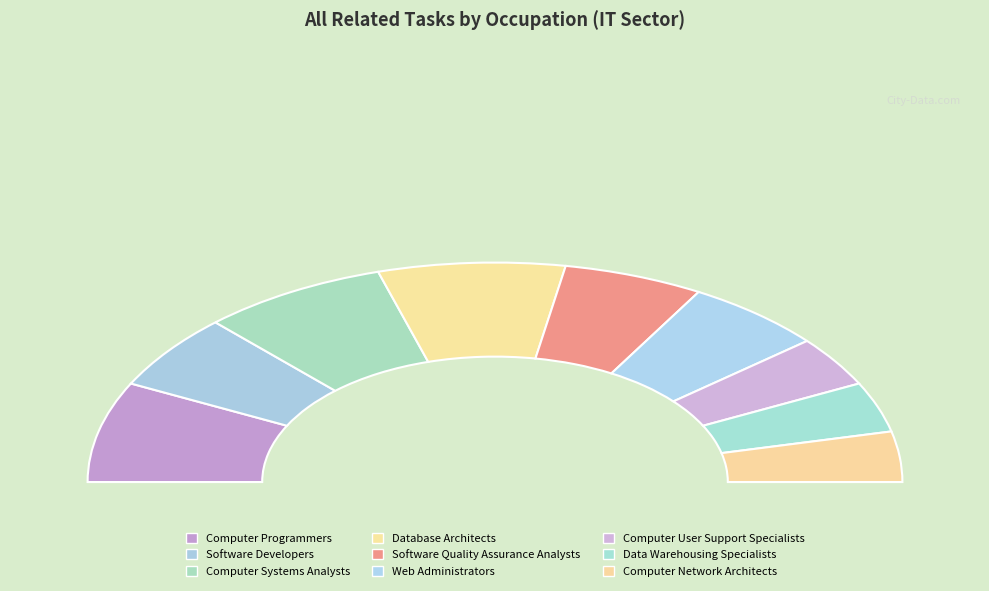

To the nearest percent, what is the difference between the largest and smallest slice percentages?

7%